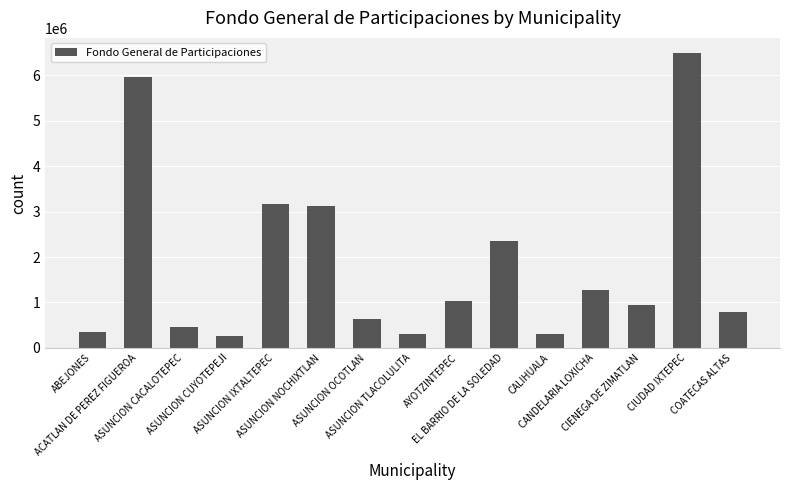

What is the average value?

1832124.2